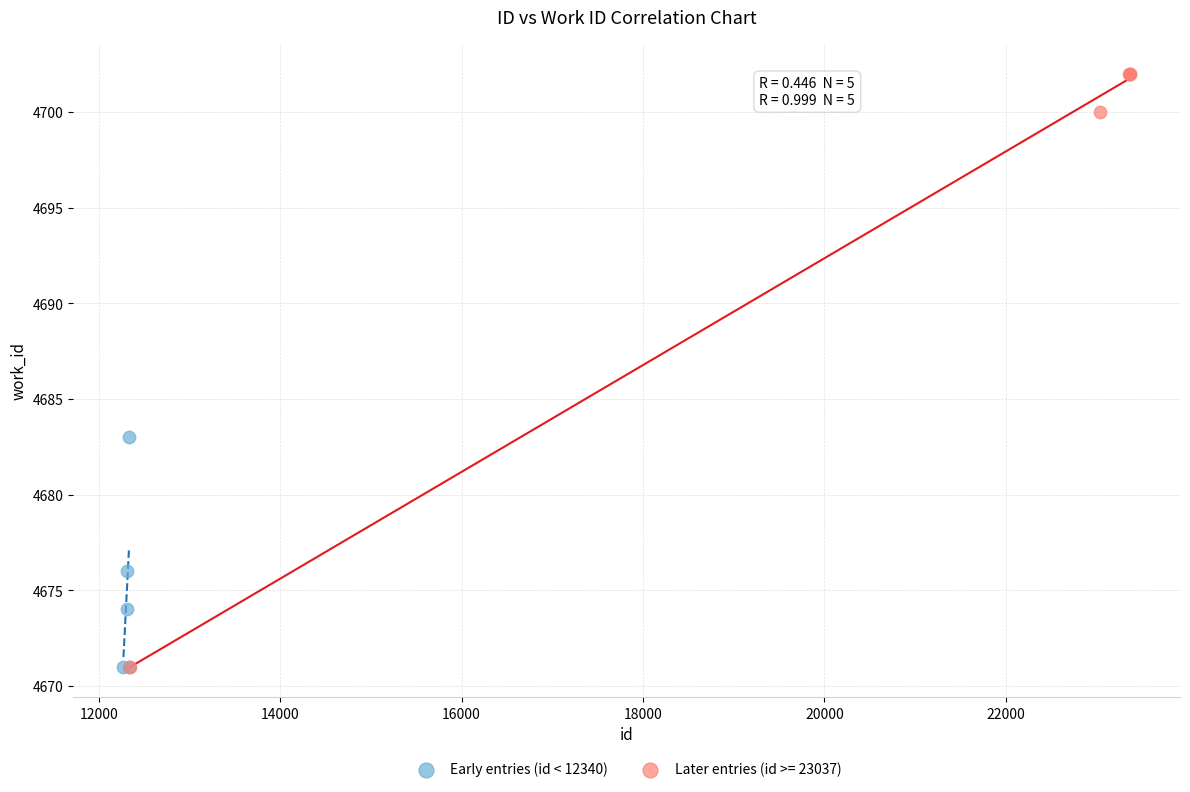

Which series has the widest spread of Y values?

Later entries (id >= 23037)